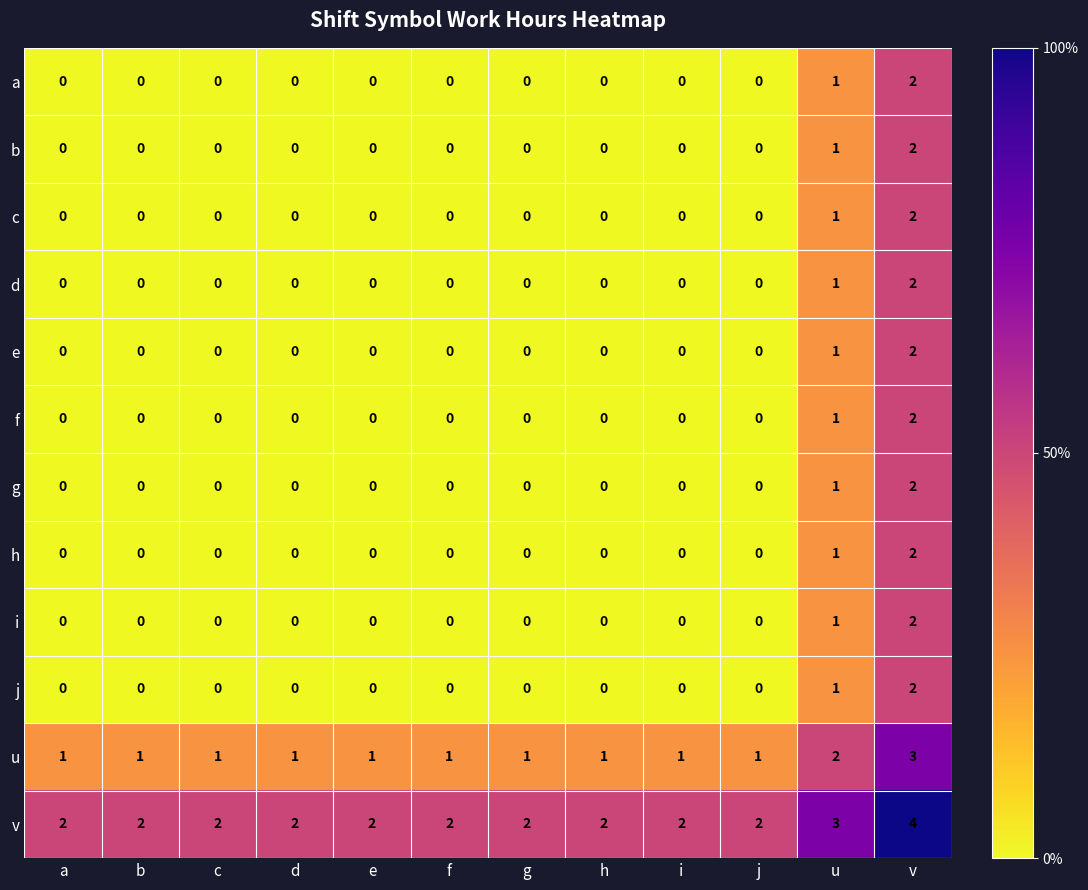

At which label is i closest to 1?

u